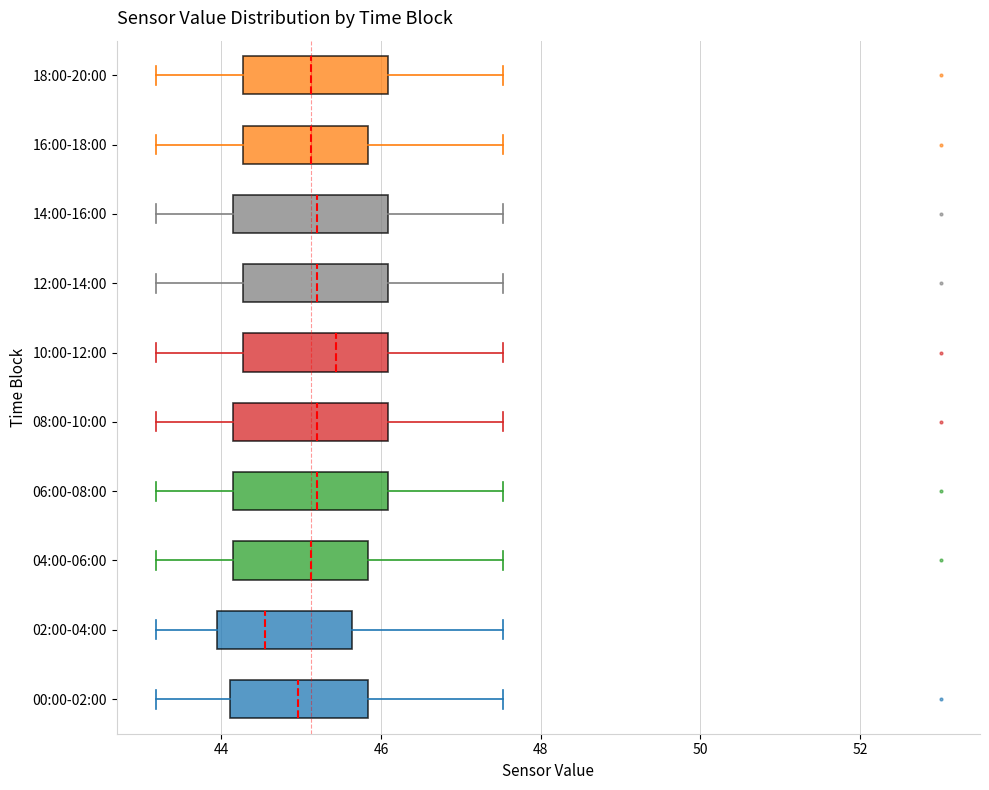

Reading bottom to top, read every box against the x-axis: the position of its median line, the range the box covers, and the ends of its whiskers. The values are not printed on the chart, so give them approximately, as read against the axis.

00:00-02:00: median 45.0, box 44.2 to 45.8, whiskers 43.2 to 47.6
02:00-04:00: median 44.6, box 44.0 to 45.6, whiskers 43.2 to 47.6
04:00-06:00: median 45.2, box 44.2 to 45.8, whiskers 43.2 to 47.6
06:00-08:00: median 45.2, box 44.2 to 46.0, whiskers 43.2 to 47.6
08:00-10:00: median 45.2, box 44.2 to 46.0, whiskers 43.2 to 47.6
10:00-12:00: median 45.4, box 44.2 to 46.0, whiskers 43.2 to 47.6
12:00-14:00: median 45.2, box 44.2 to 46.0, whiskers 43.2 to 47.6
14:00-16:00: median 45.2, box 44.2 to 46.0, whiskers 43.2 to 47.6
16:00-18:00: median 45.2, box 44.2 to 45.8, whiskers 43.2 to 47.6
18:00-20:00: median 45.2, box 44.2 to 46.0, whiskers 43.2 to 47.6